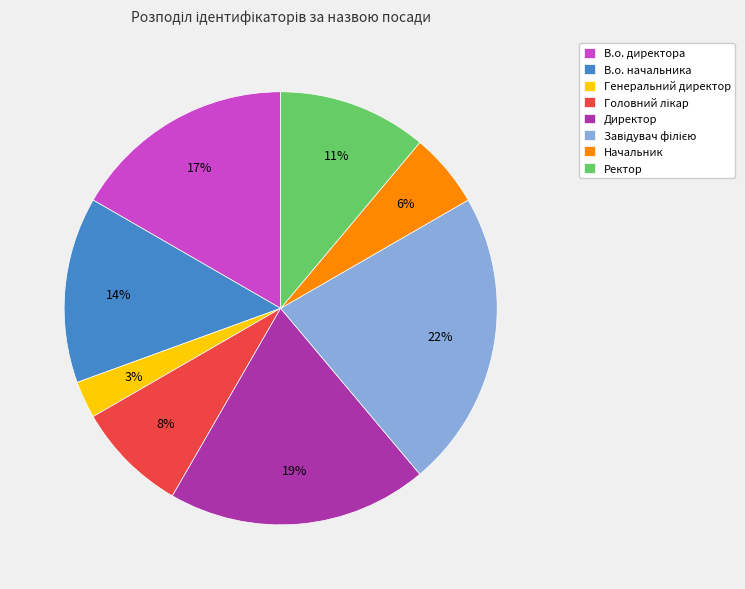

Between В.о. директора and В.о. начальника, which is larger?

В.о. директора